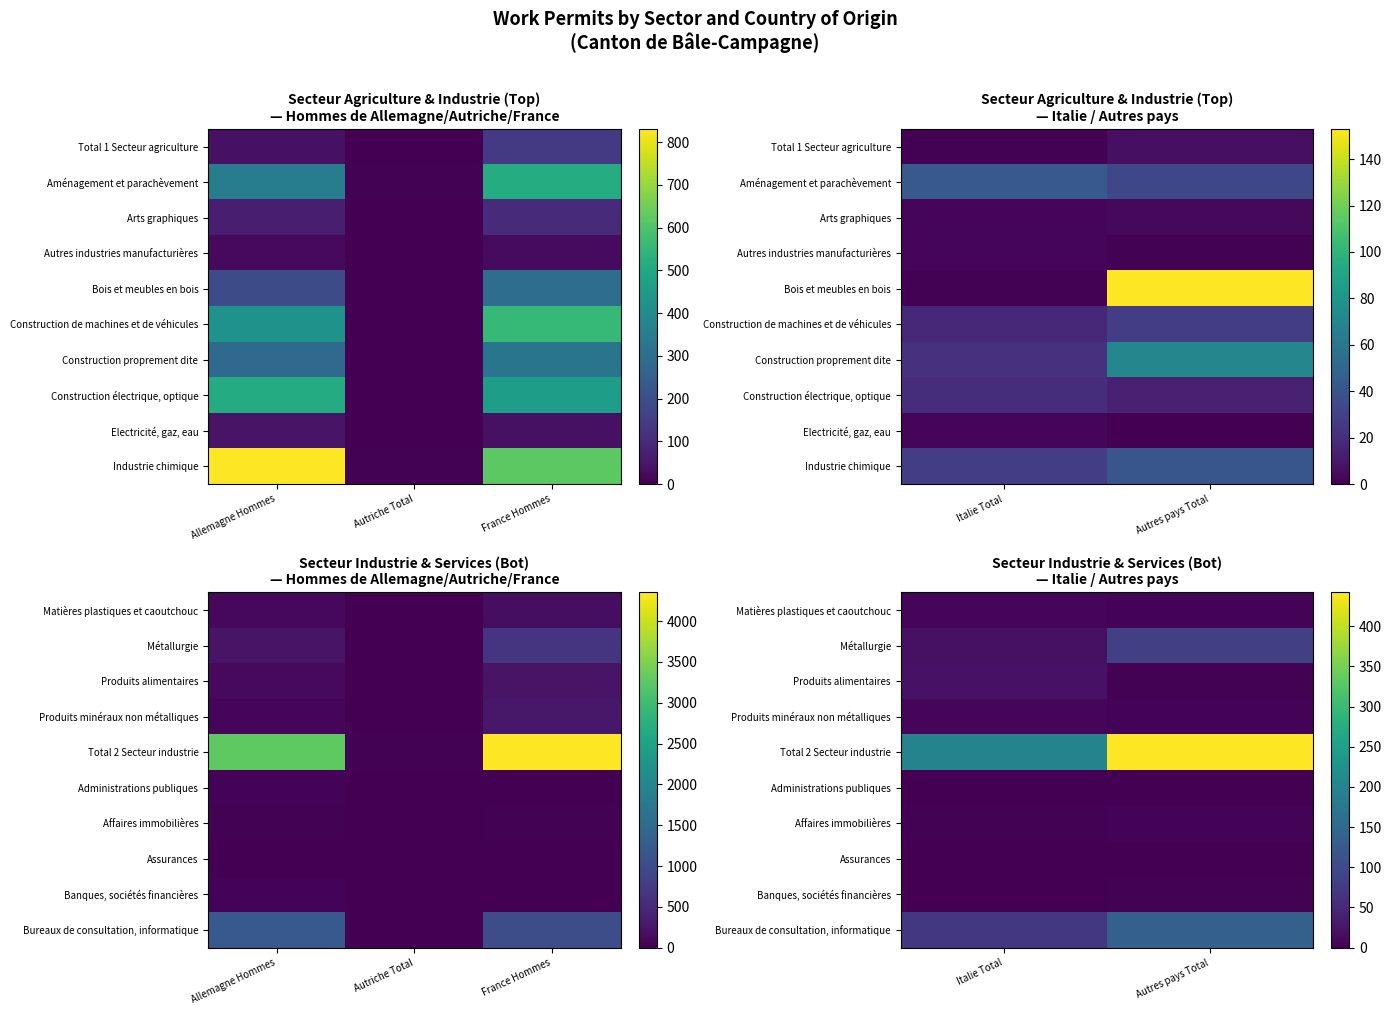

How many distinct data groups are displayed?

10